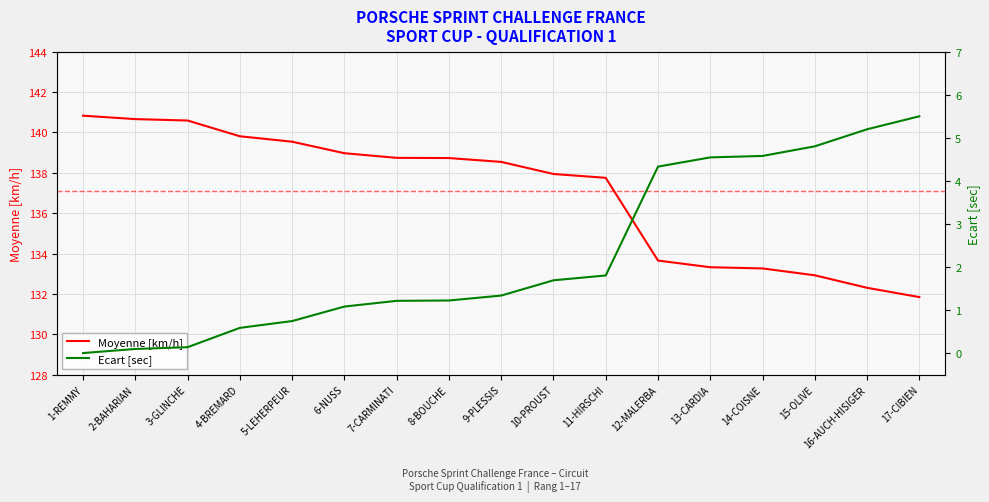

Where does the Moyenne [km/h] series first go above 138?

1-REMMY